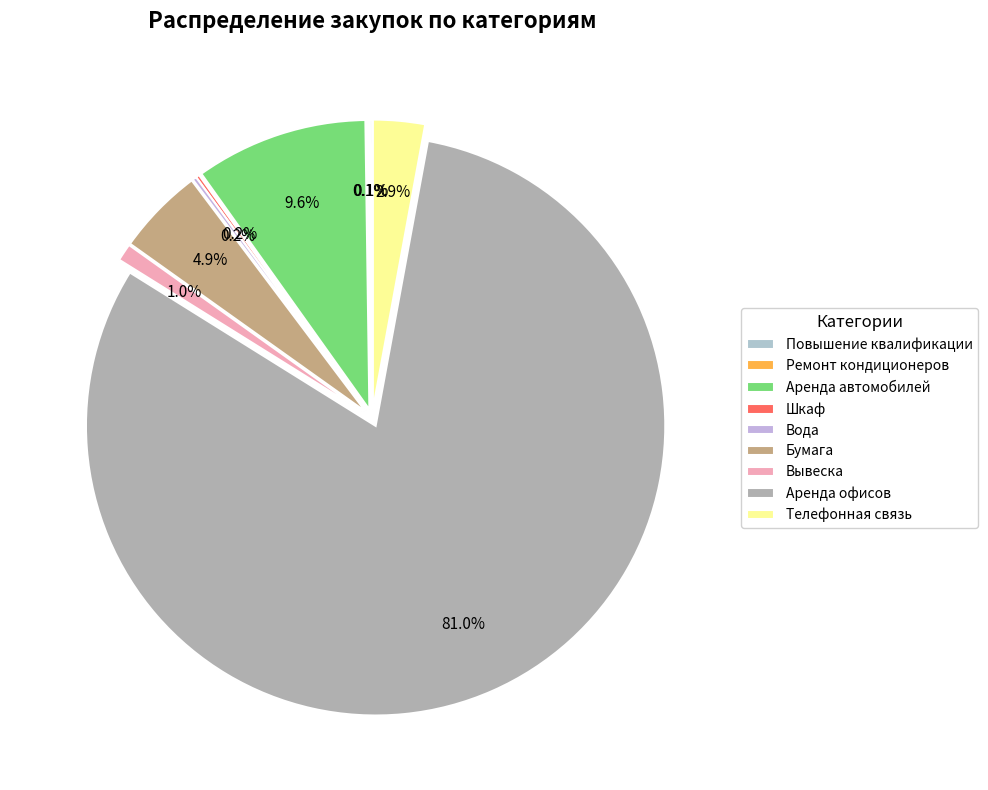

Count the number of slices in the pie.

9